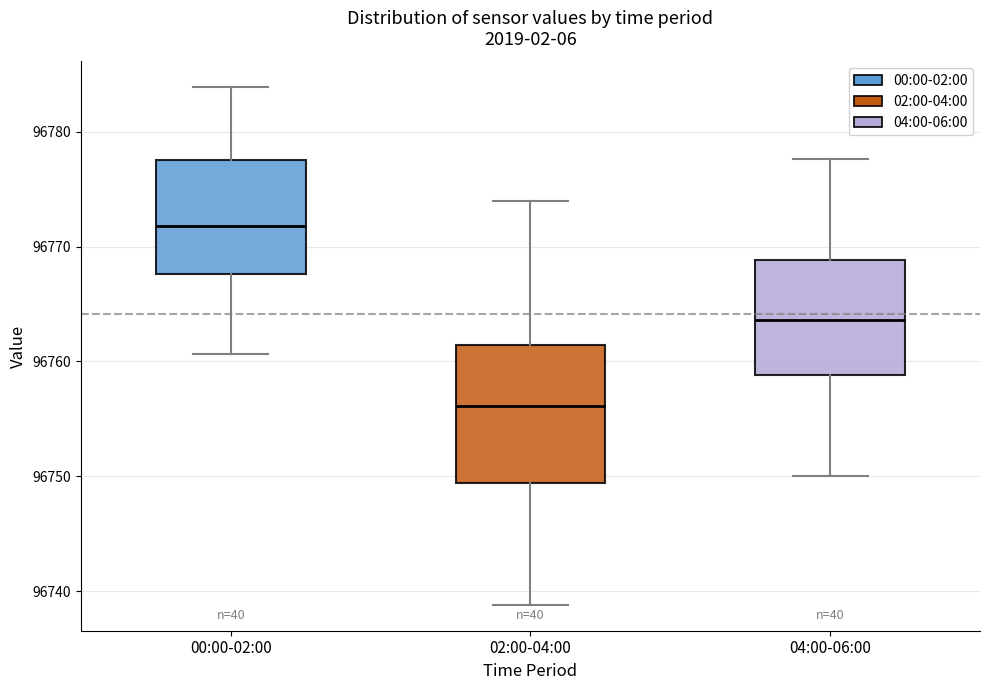

Reading left to right, transcribe this box plot: for each box, give where its median line is, the range the box spans, and where its two whiskers end, as read against the y-axis. The values are not printed on the chart, so give them approximately, as read against the axis.

00:00-02:00: median 96772, box 96768 to 96778, whiskers 96761 to 96784
02:00-04:00: median 96756, box 96749 to 96761, whiskers 96739 to 96774
04:00-06:00: median 96764, box 96759 to 96769, whiskers 96750 to 96778